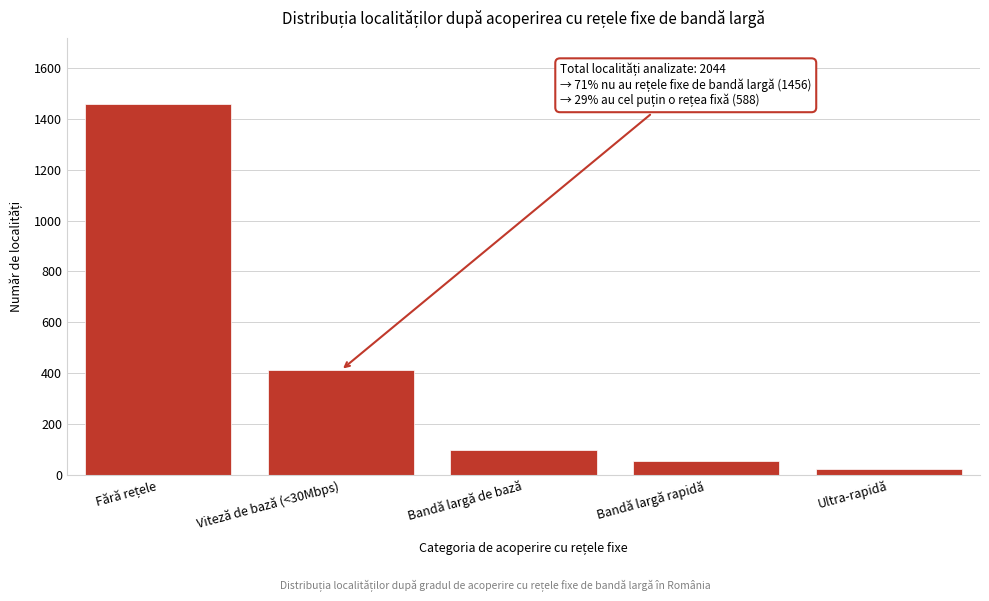

Reading right to left, extract all data points from this chart.

24	54	98	412	1456